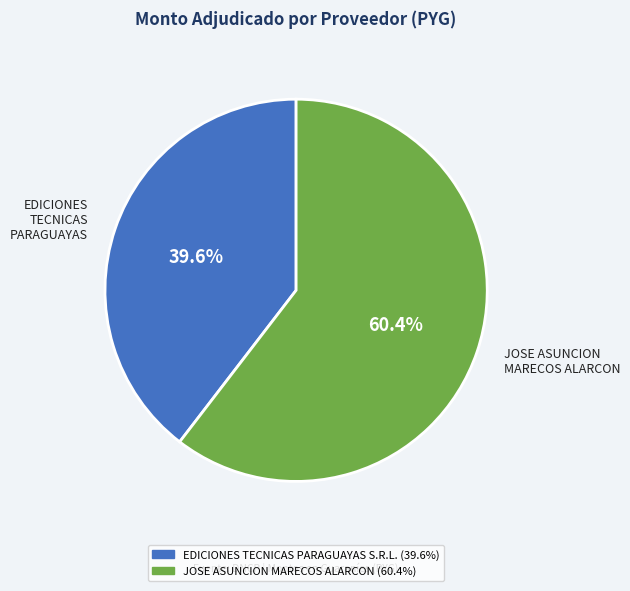

True or false: JOSE ASUNCION MARECOS ALARCON accounts for 72% of the total.

False